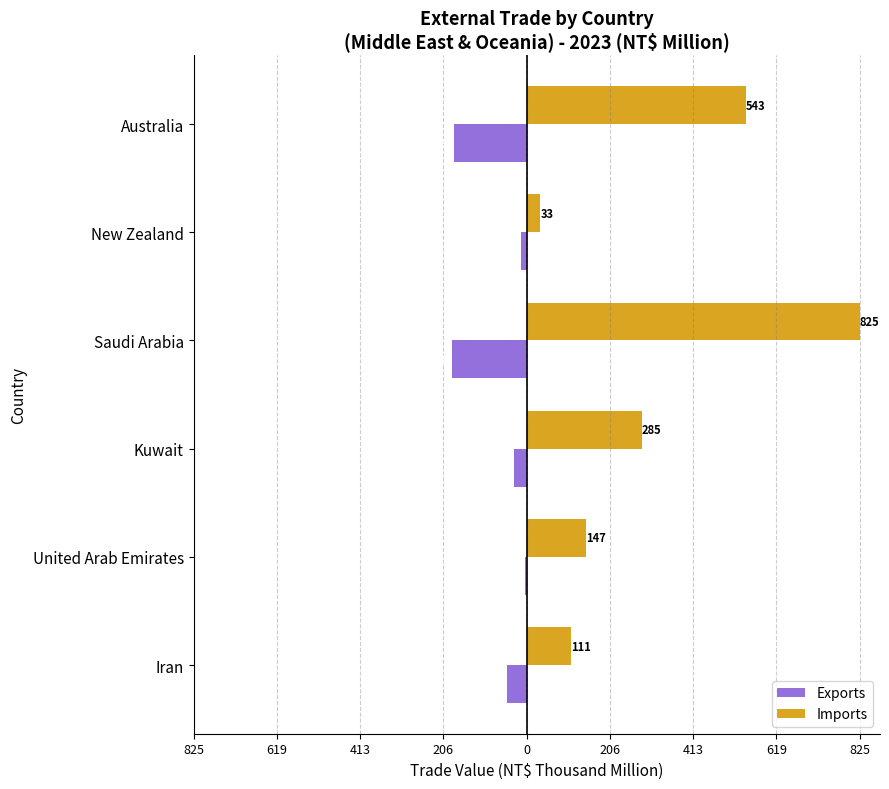

Which series has the largest total across all categories?

Imports